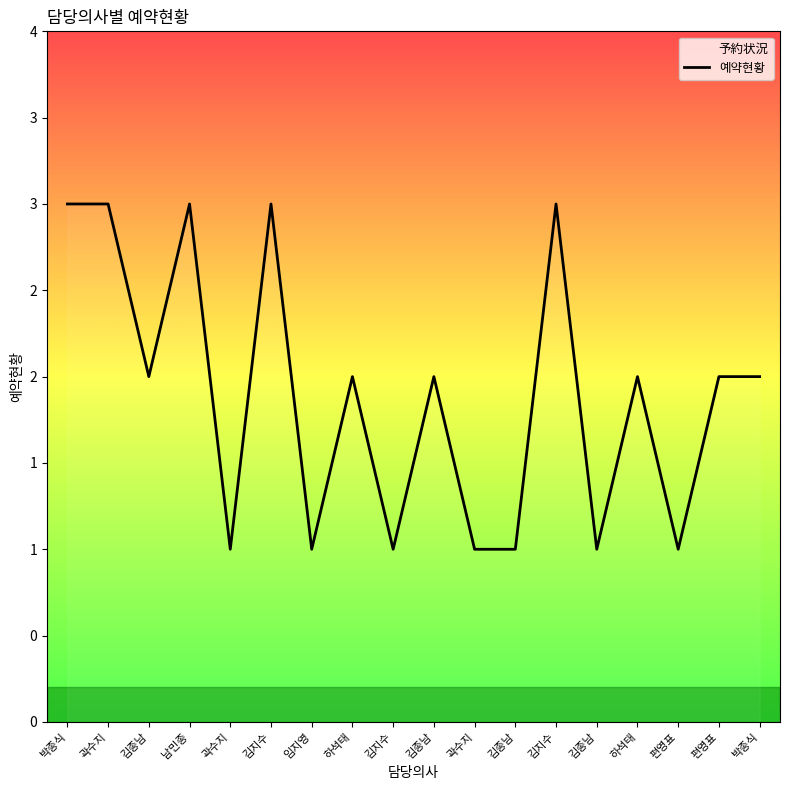

What is the label of the 10th point from the left?

김종남